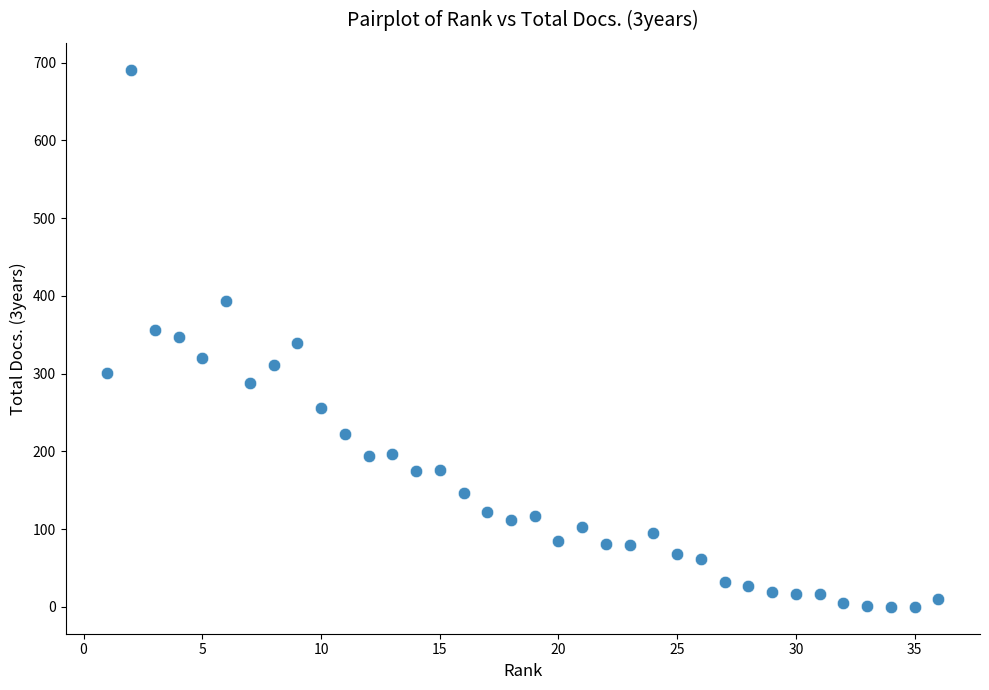

What is the range of X values (max minus min)?

35